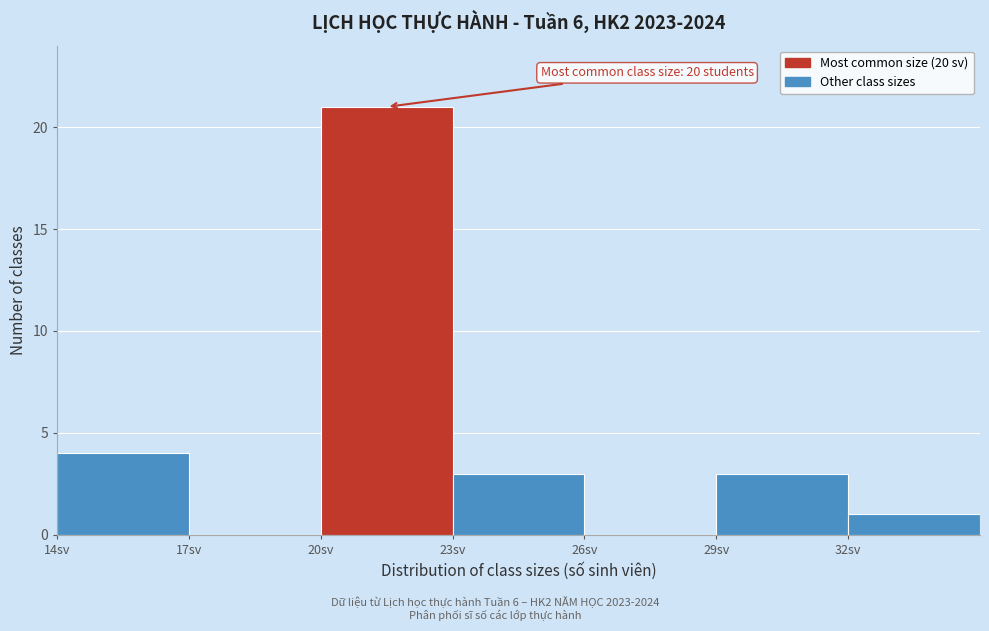

Which range on the x-axis has the tallest bar?

20 to 23